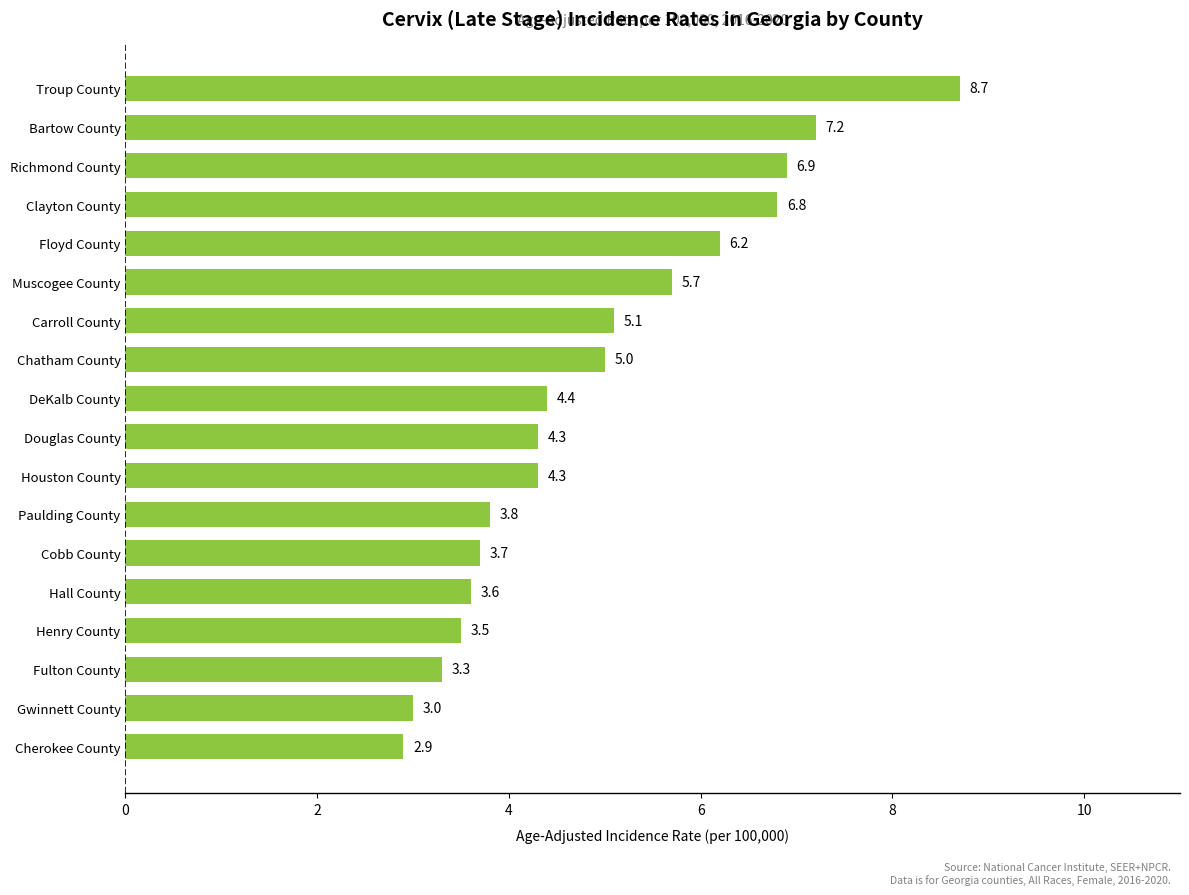

What is the greatest value displayed?

8.7